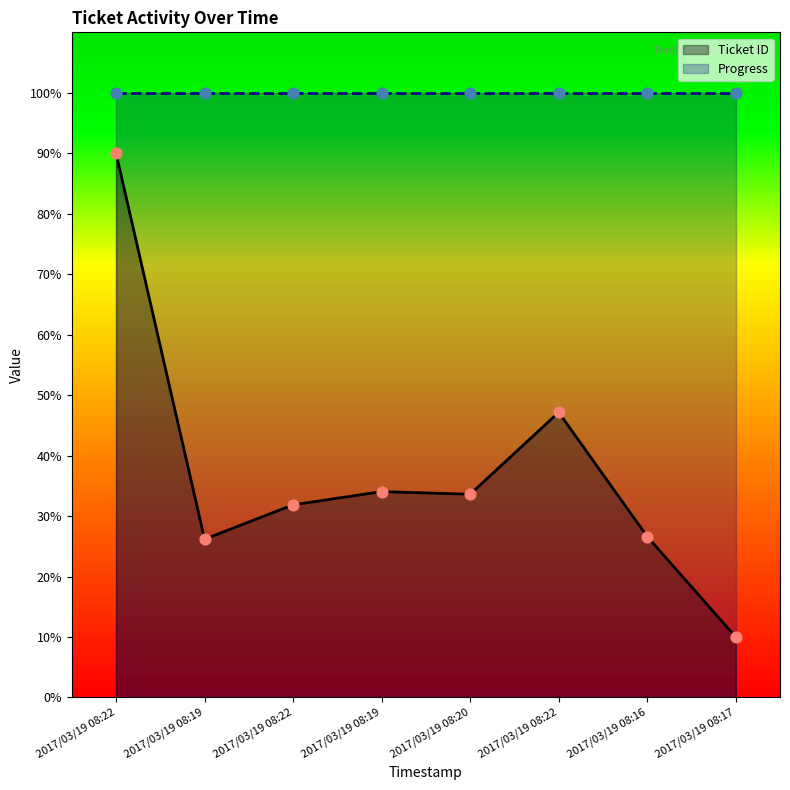

Approximately how many times larger is the value at 2017/03/19 08:22 compared to 2017/03/19 08:20?

1.4